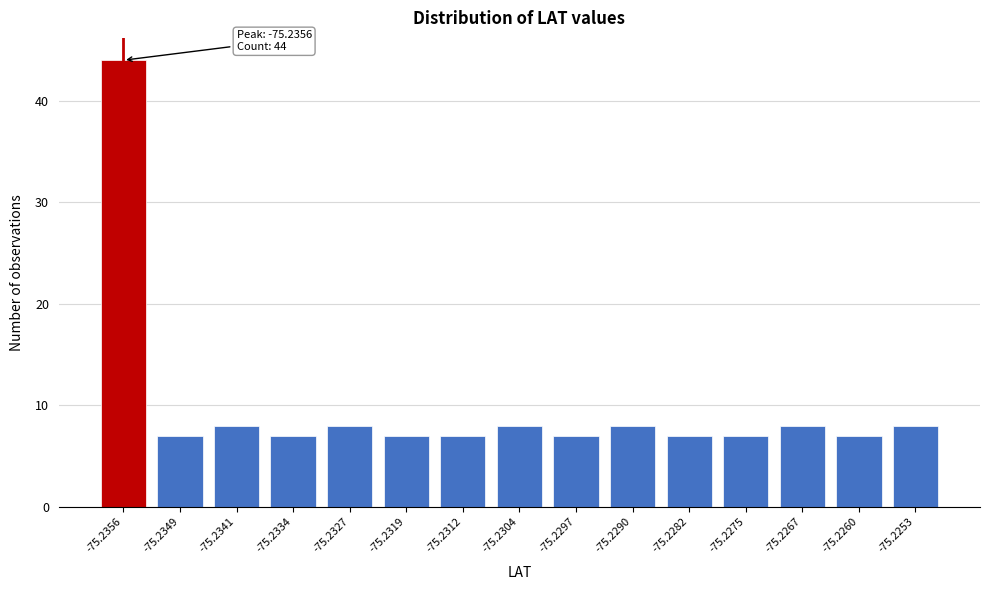

Reading left to right, extract all data points from this chart.

-75.2356=44	-75.2349=7	-75.2341=8	-75.2334=7	-75.2327=8	-75.2319=7	-75.2312=7	-75.2304=8	-75.2297=7	-75.2290=8	-75.2282=7	-75.2275=7	-75.2267=8	-75.2260=7	-75.2253=8